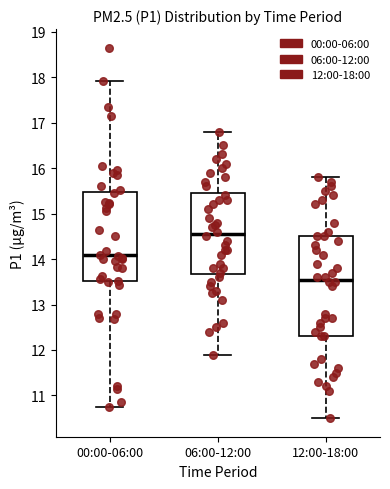

Reading left to right, transcribe this box plot: for each box, give where its median line is, the range the box spans, and where its two whiskers end, as read against the y-axis. The values are not printed on the chart, so give them approximately, as read against the axis.

00:00-06:00: median 14.1, box 13.5 to 15.5, whiskers 10.8 to 17.9
06:00-12:00: median 14.6, box 13.7 to 15.5, whiskers 11.9 to 16.8
12:00-18:00: median 13.6, box 12.3 to 14.5, whiskers 10.5 to 15.8